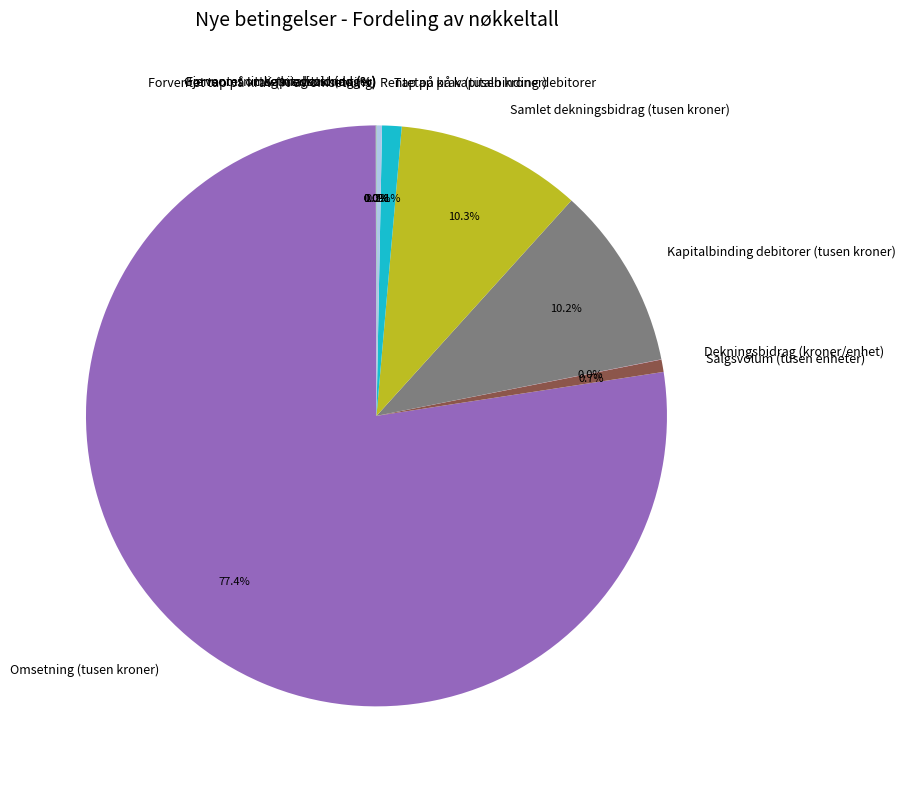

Approximately how many times larger is the value at Rentetap på kapitalbinding debitorer compared to Salgsvolum (tusen enheter)?

0.4